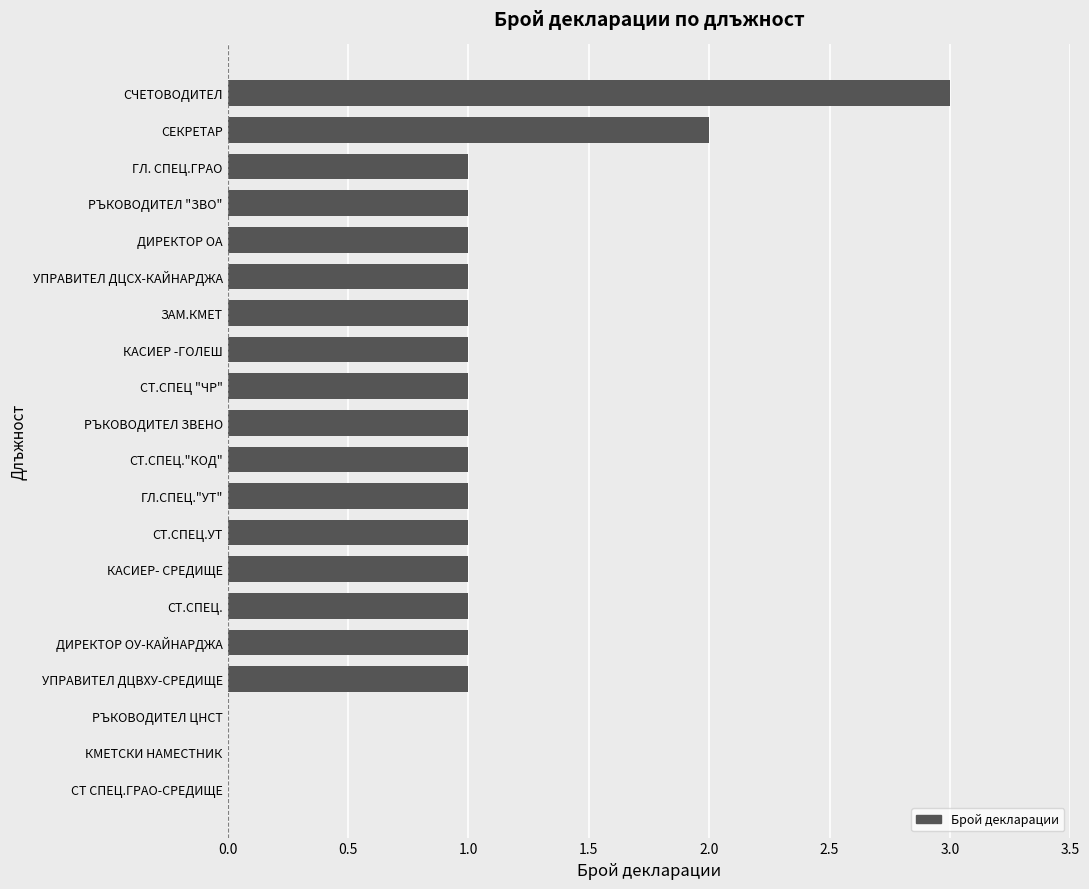

What is the sum of all values?

20